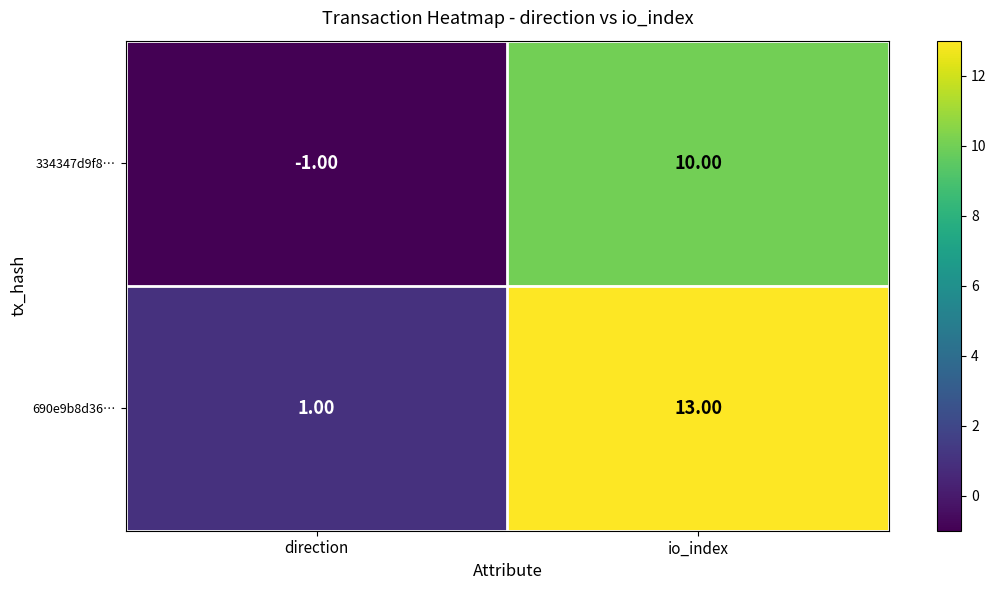

Rank the series by their maximum value, from lowest to highest.

334347d9f8…, 690e9b8d36…